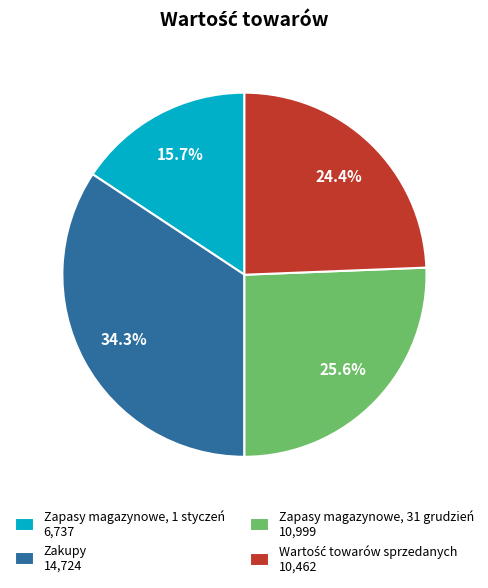

How many slices are in this pie chart?

4